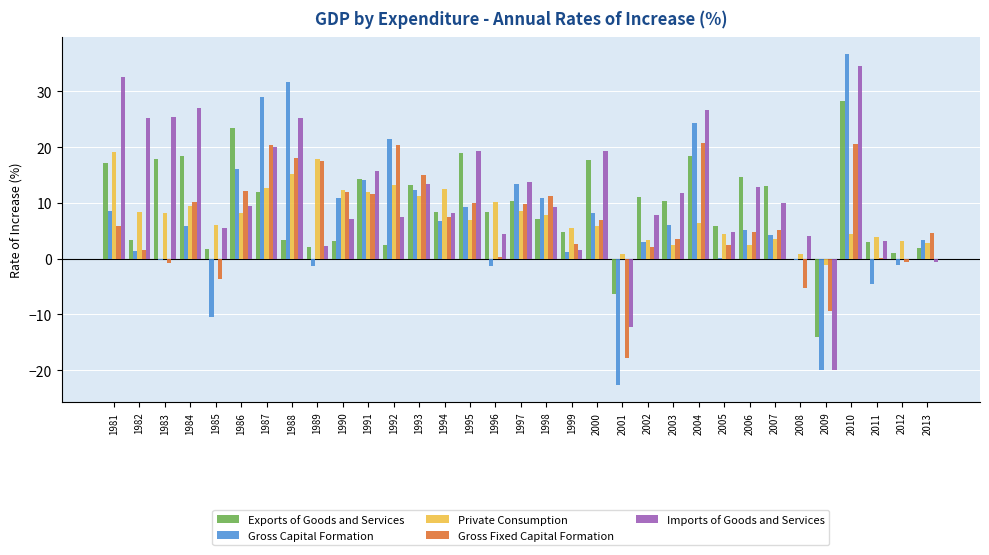

Count the number of data series in this chart.

5